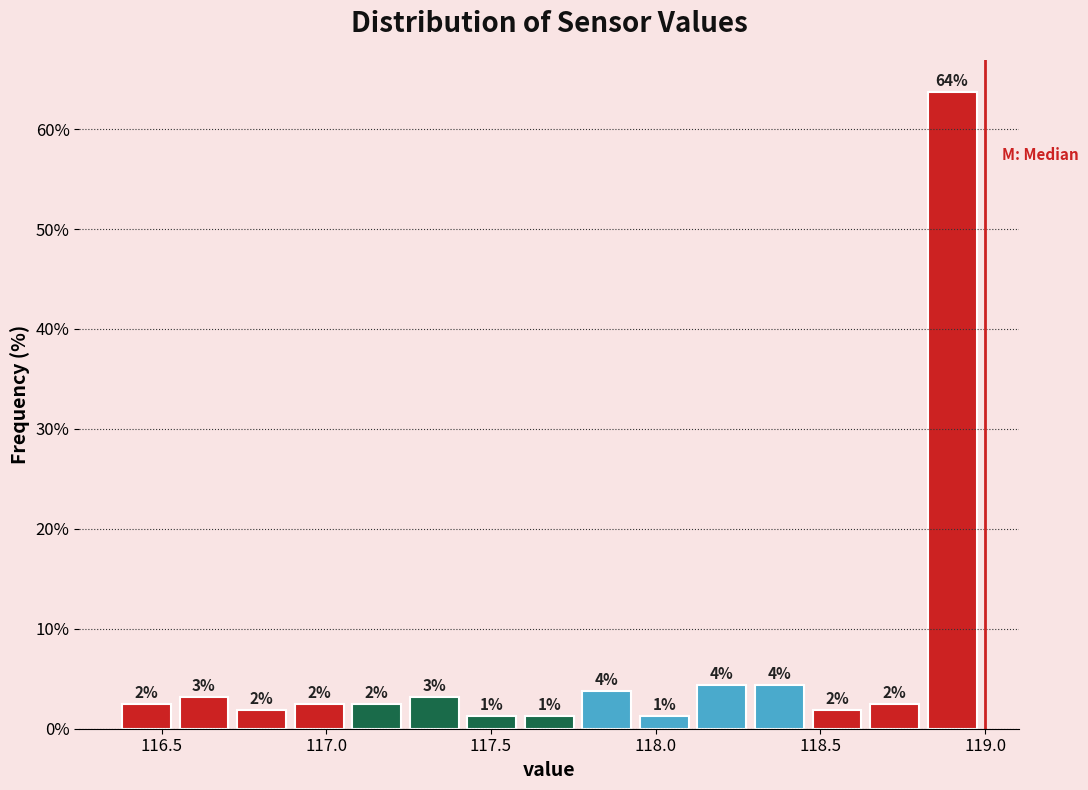

Around what value on the x-axis is the tallest bar? Give the approximate position of its centre, as read against the axis.

118.90